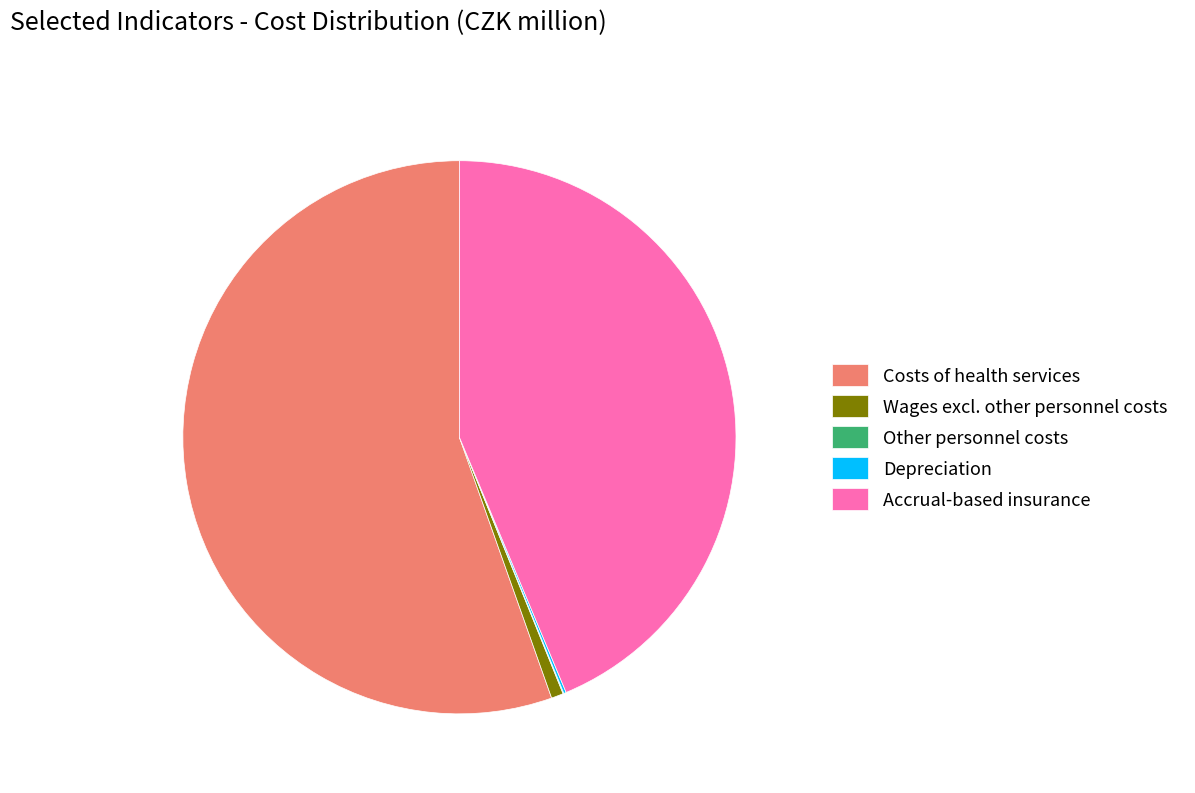

Combined, do Costs of health services and Wages excl. other personnel costs account for over 50%?

Yes